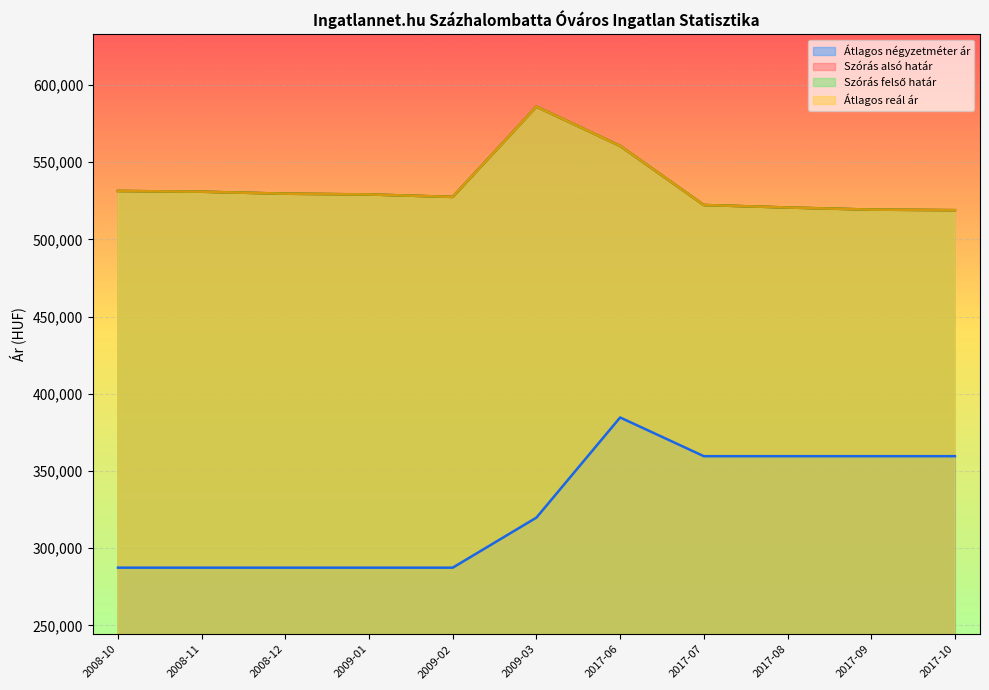

What is the sum of the Átlagos reál ár values at 2008-12 and 2008-10?

1060849